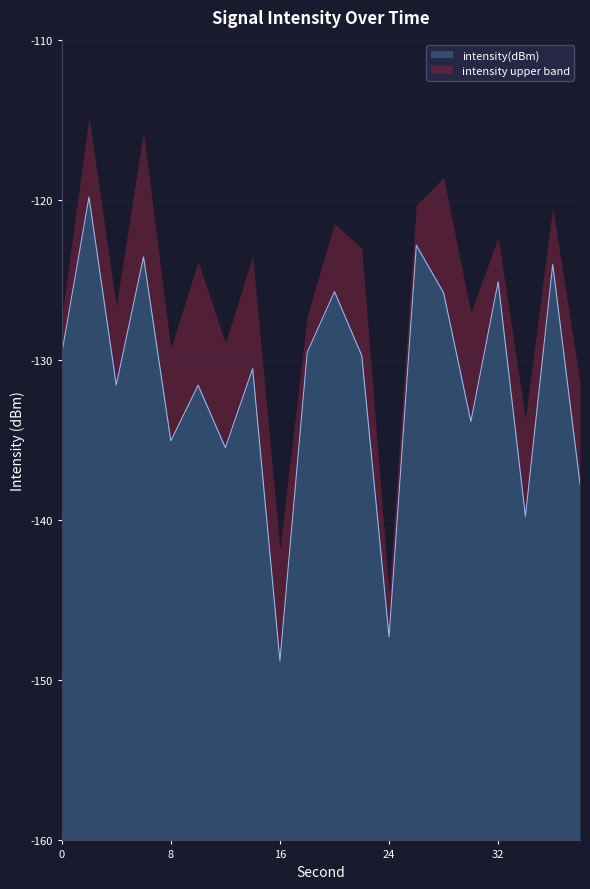

How many interior local valleys (lower than both neighbors) does the data have?

7